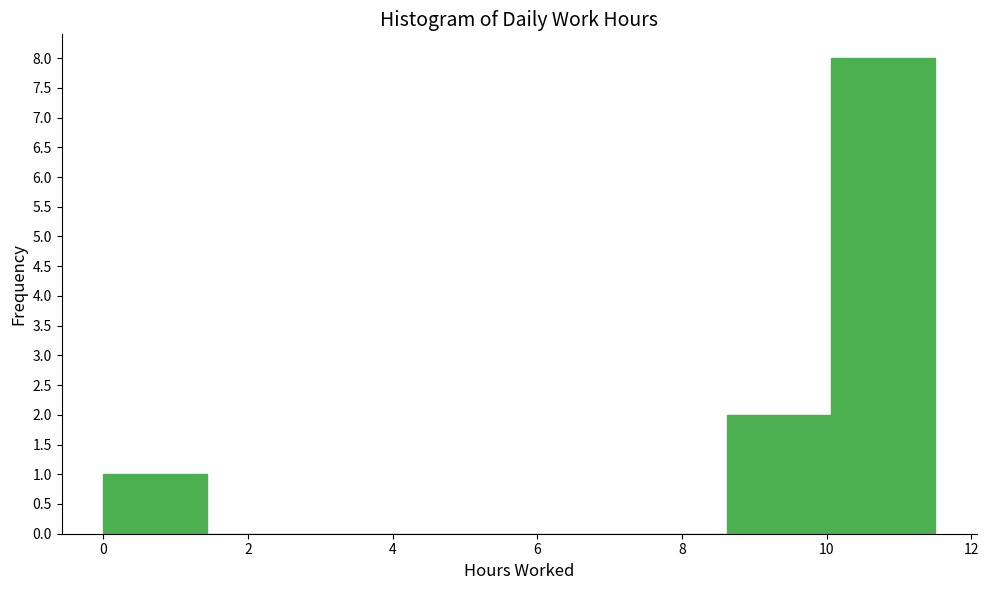

Reading left to right, list every bar in this chart as the range it spans on the x-axis followed by its height. Neither the bar edges nor the heights are printed on the chart, so give them approximately, as read against the axes.

0.0 to 1.4: 1
1.4 to 2.8: 0
2.8 to 4.4: 0
4.4 to 5.8: 0
5.8 to 7.2: 0
7.2 to 8.6: 0
8.6 to 10.0: 2
10.0 to 11.6: 8